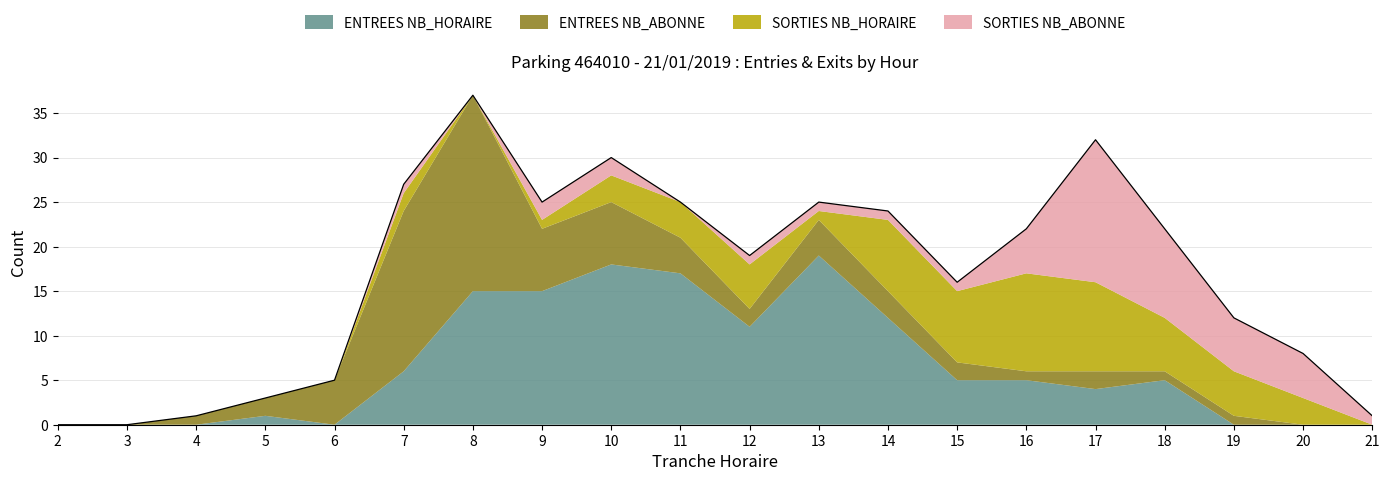

True or false: SORTIES NB_ABONNE and ENTREES NB_HORAIRE intersect in this chart.

False